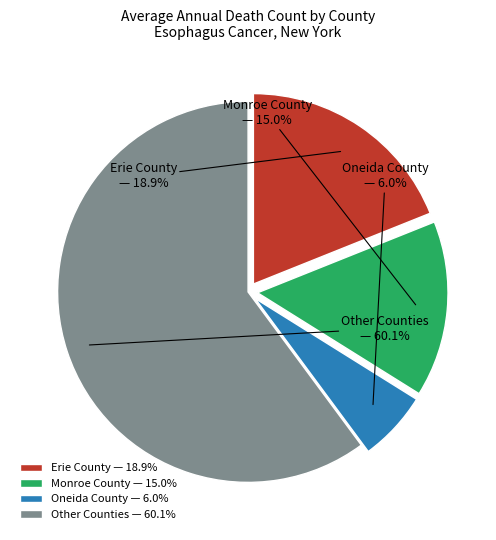

Does Other Counties represent more than half of the total?

Yes